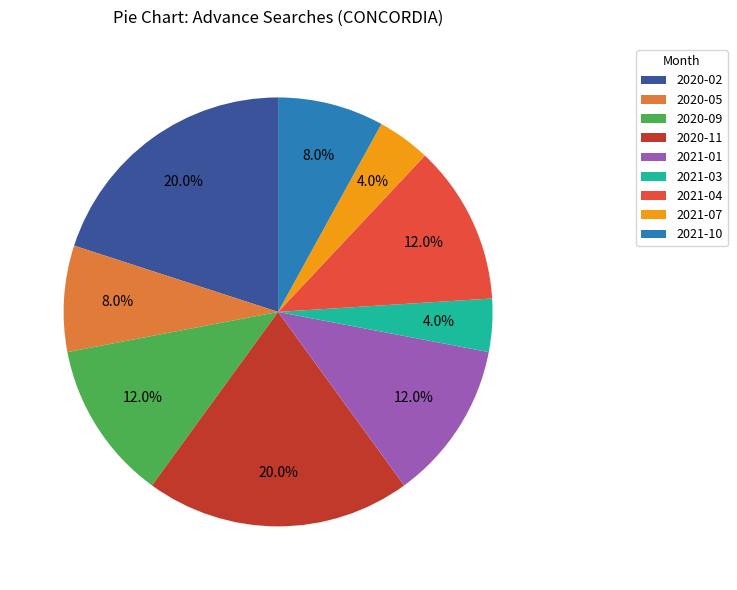

The 2020-02 slice represents 30% of the pie. True or false?

False